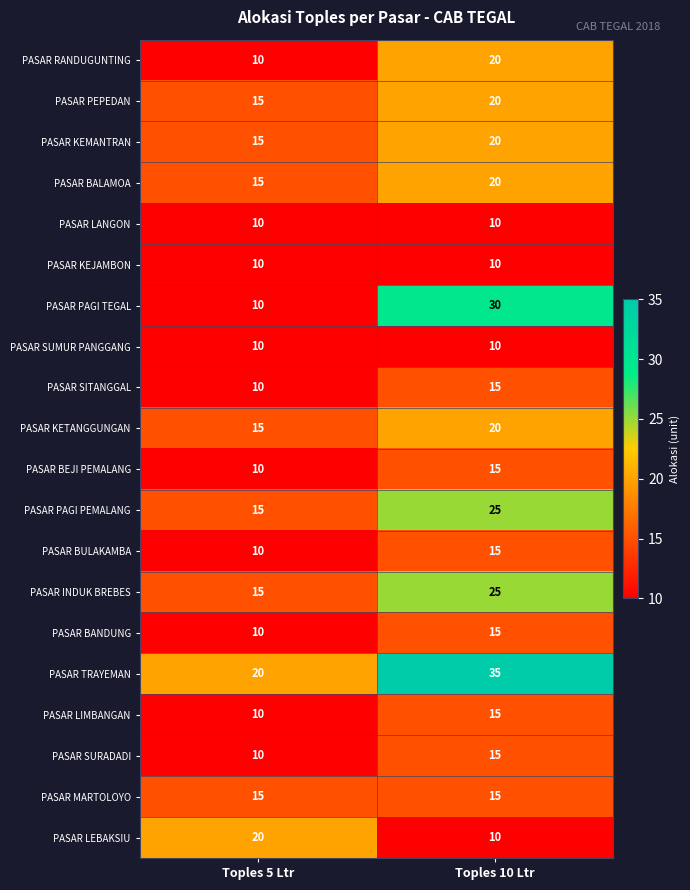

What is the difference between the PASAR SURADADI values at Toples 5 Ltr and Toples 10 Ltr?

5